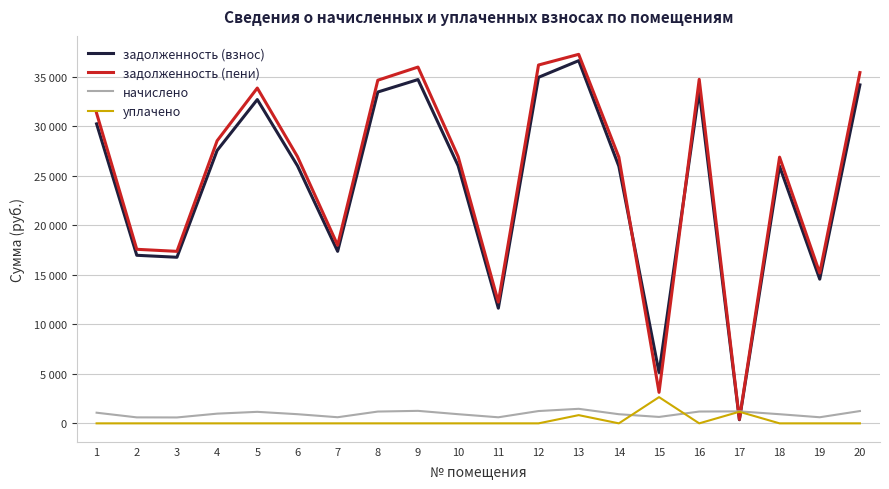

List the labels in order of задолженность (взнос) value, smallest first.

17, 15, 11, 19, 3, 2, 7, 14, 18, 6, 10, 4, 1, 5, 8, 16, 20, 9, 12, 13